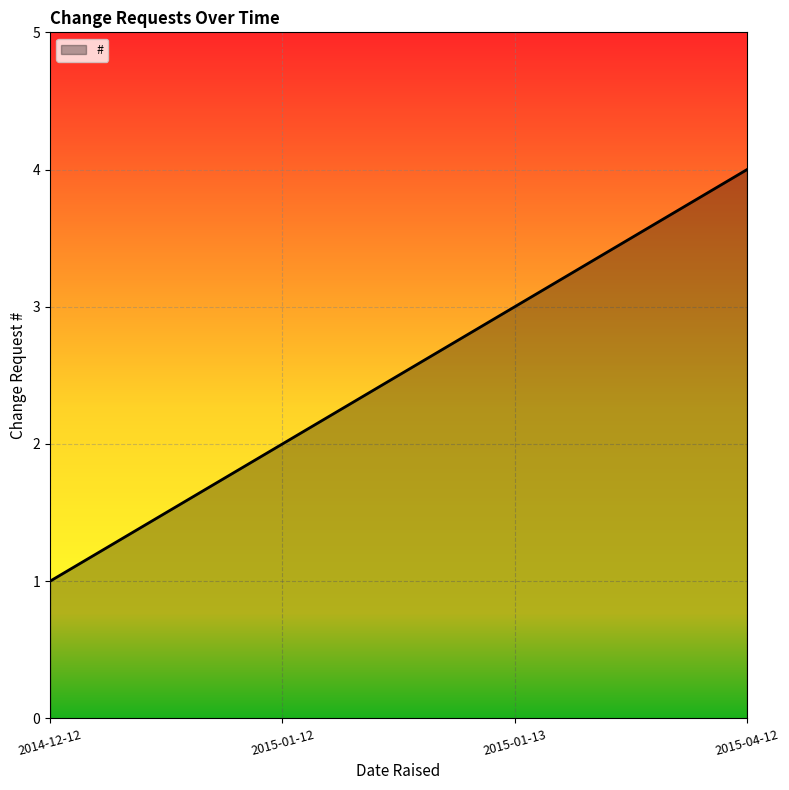

Is it true that the value at 2015-01-12 is 3?

False